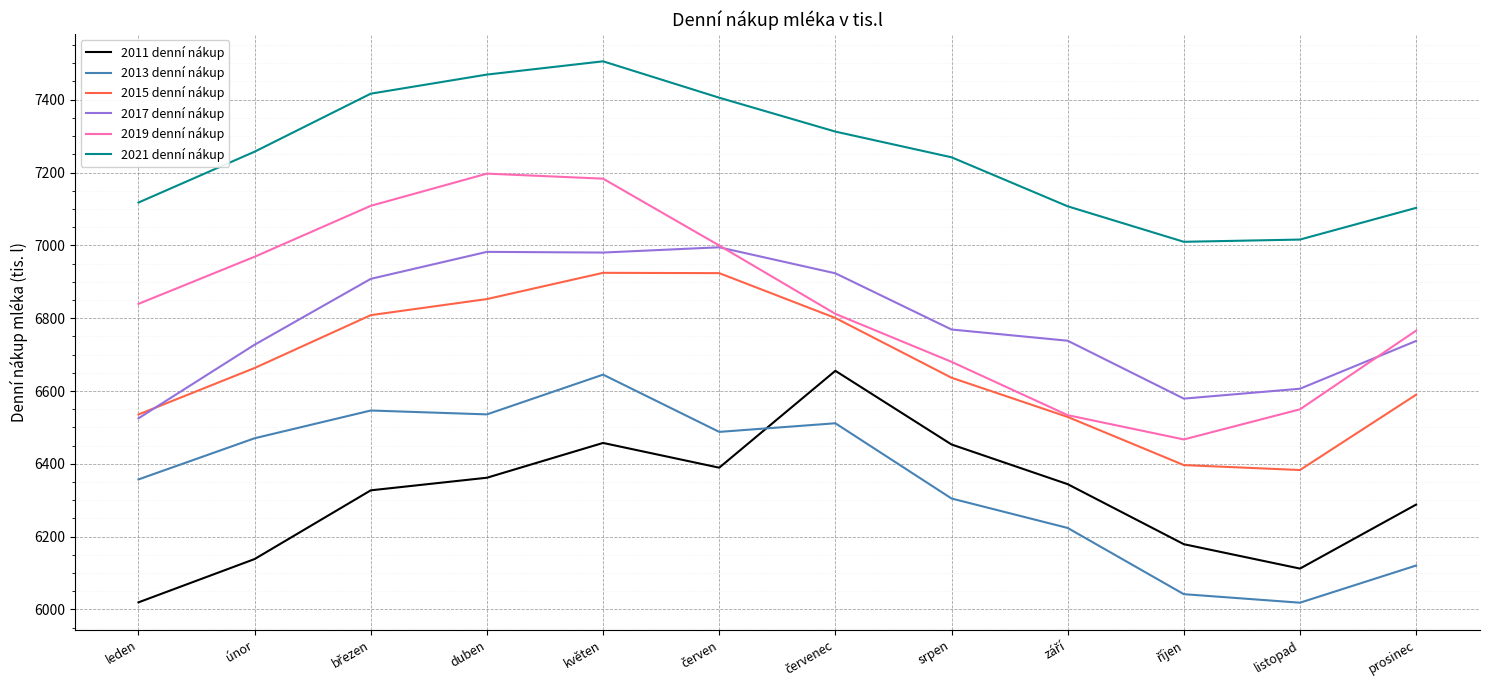

Is it true that 2015 denní nákup equals 4579.4 at duben?

False